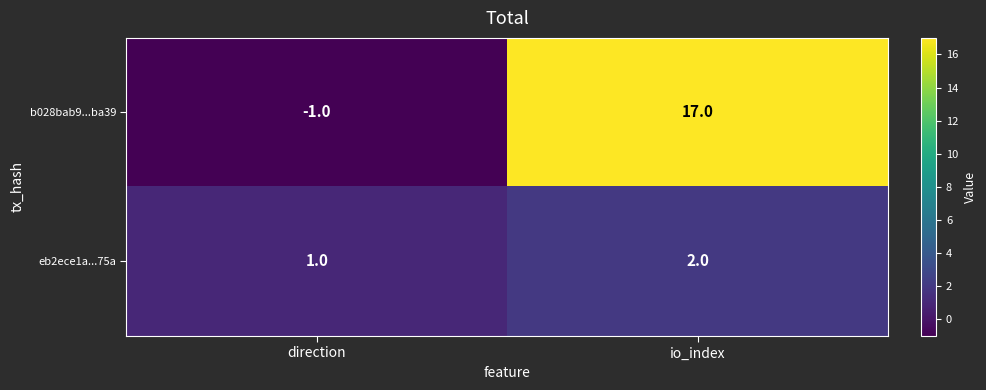

The eb2ece1a...75a series shows 3 at io_index. True or false?

False